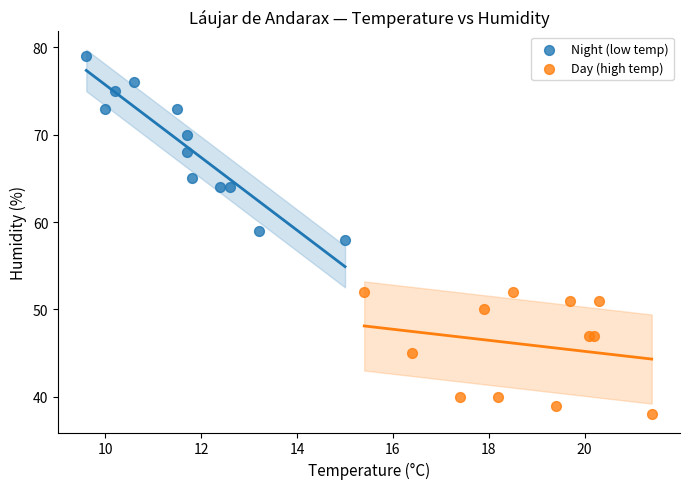

Which series contains the lowest Y value?

Day (high temp)